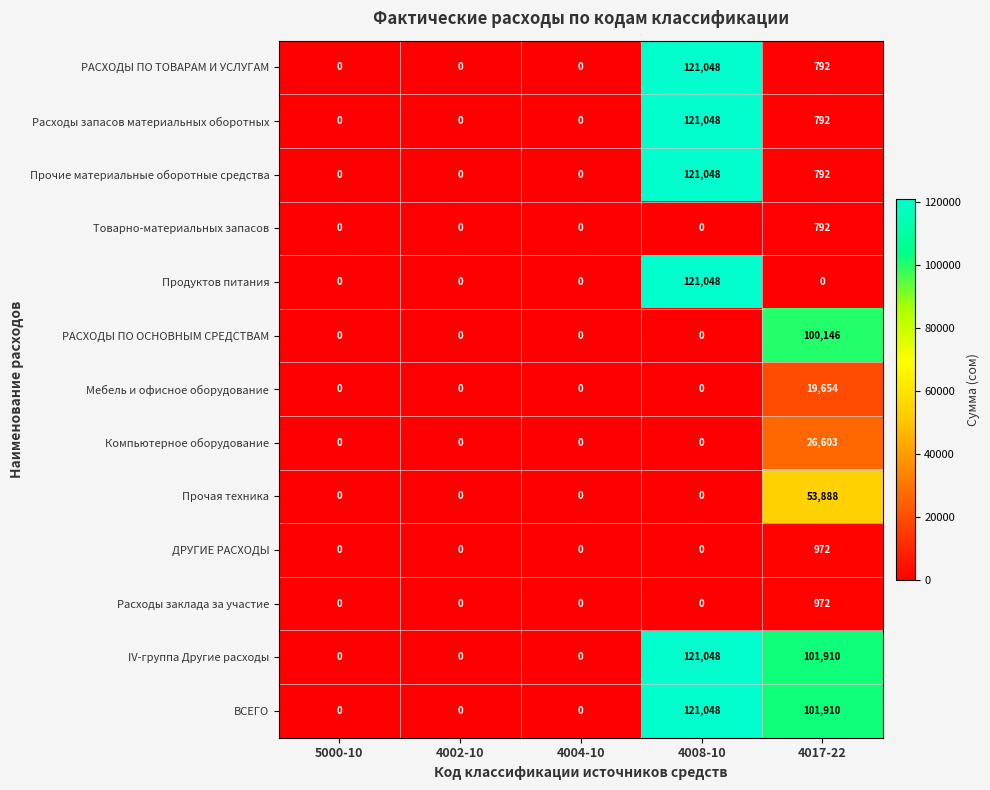

What is the total value across all series at 4008-10?

726288